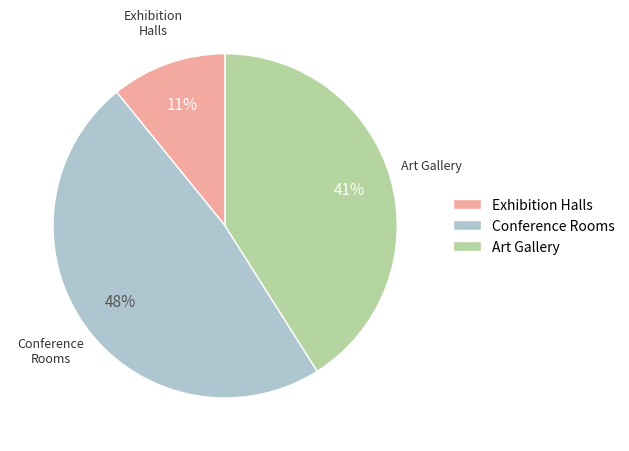

Which slice is the largest?

Conference Rooms